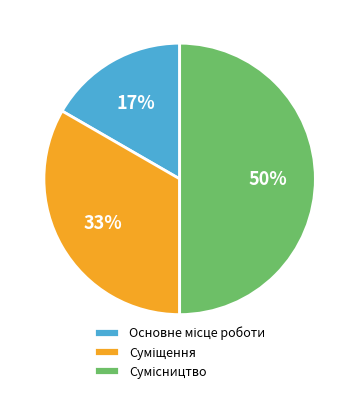

To the nearest percent, what is the average slice percentage?

33%